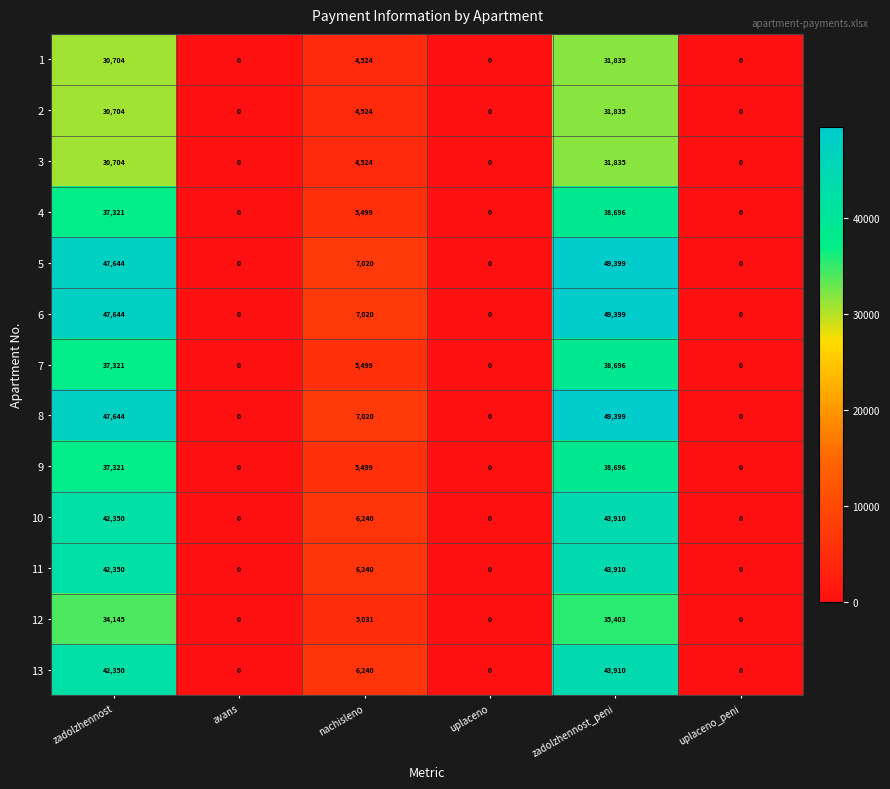

The value of 9 at uplaceno is 0. True or false?

True